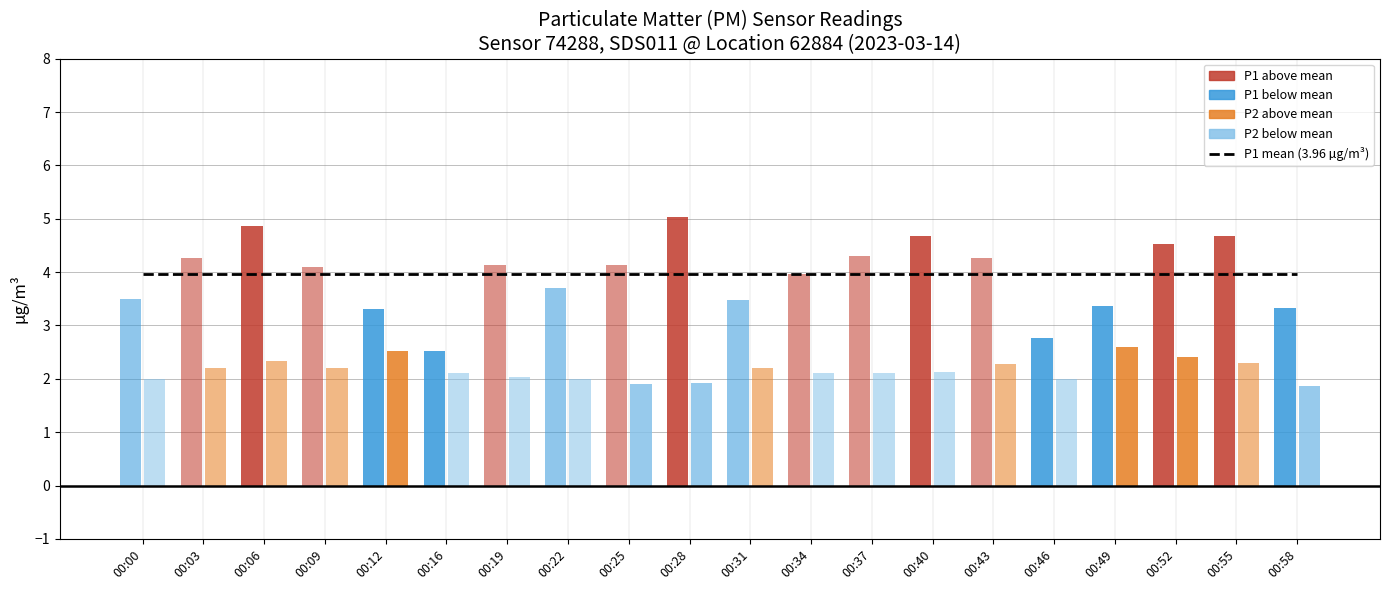

Reading left to right, what are all the values shown in this chart?

P1: 3.5	4.3	4.9	4.1	3.3	2.5	4.1	3.7	4.1	5.0	3.5	4.0	4.3	4.7	4.3	2.8	3.4	4.5	4.7	3.3
P2: 2.0	2.2	2.3	2.2	2.5	2.1	2.0	2.0	1.9	1.9	2.2	2.1	2.1	2.1	2.3	2.0	2.6	2.4	2.3	1.9